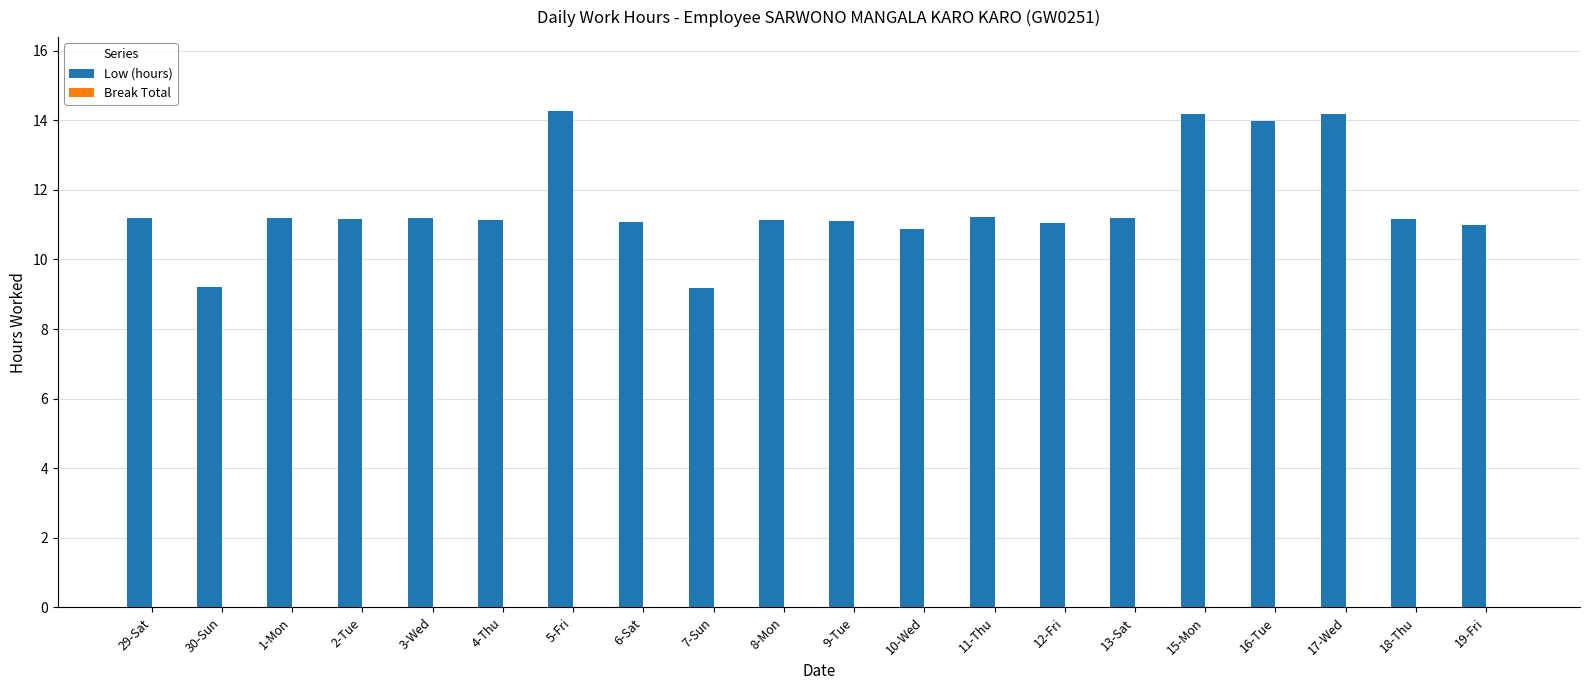

Which has a higher value, 16-Tue or 11-Thu?

16-Tue